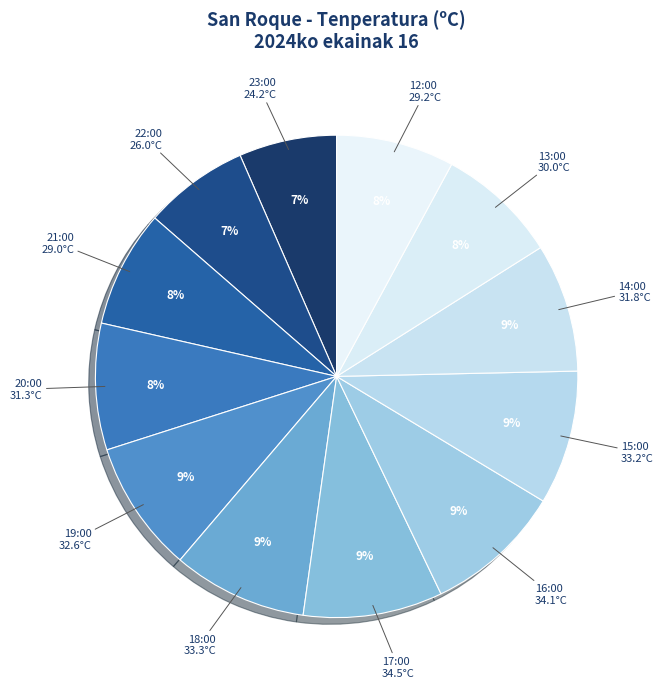

How many segments does this pie chart have?

12